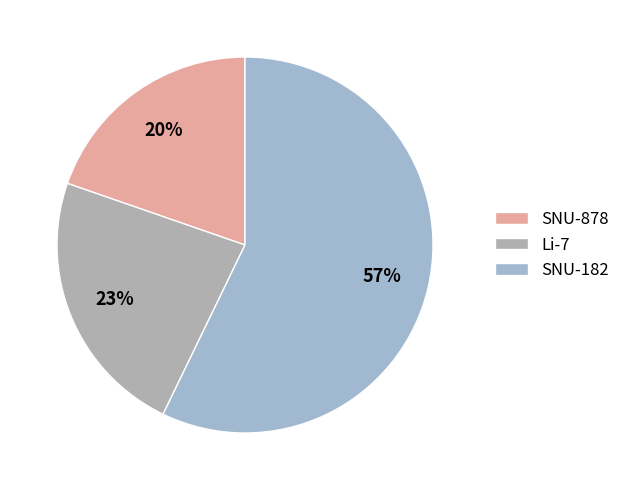

What percentage is the Li-7 slice, to the nearest percent?

23%